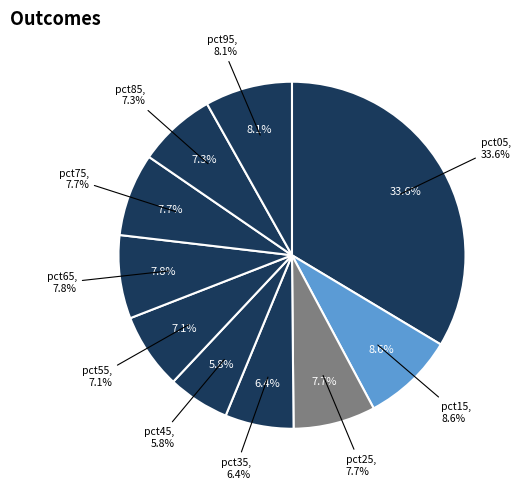

What percentage is NOT represented by pct75?

92.3%